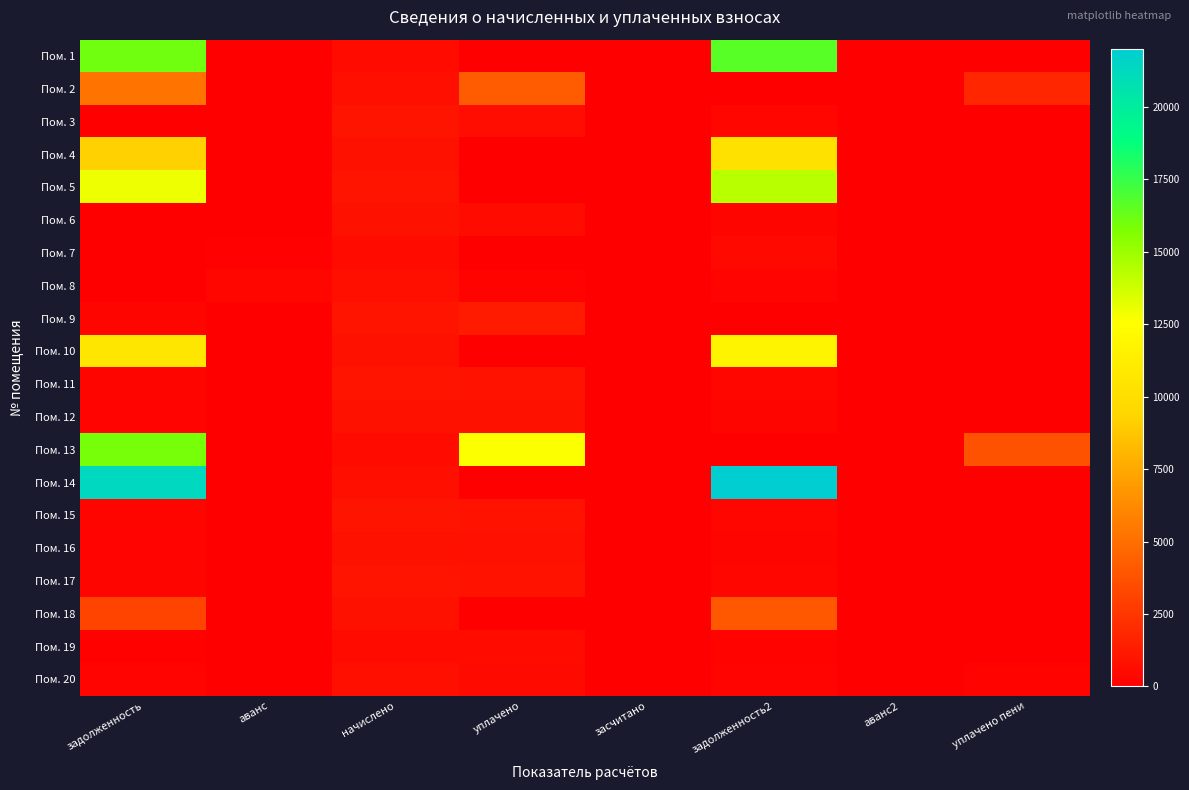

Which label corresponds to the largest value in the chart?

задолженность2